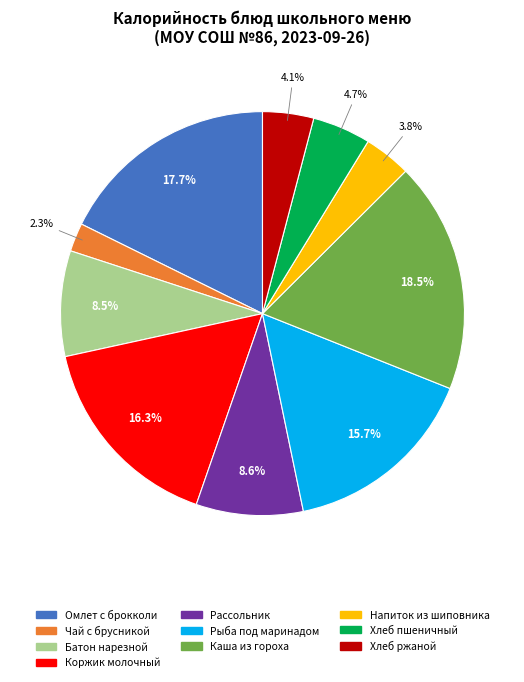

Which has a higher value, Рассольник or Хлеб ржаной?

Рассольник